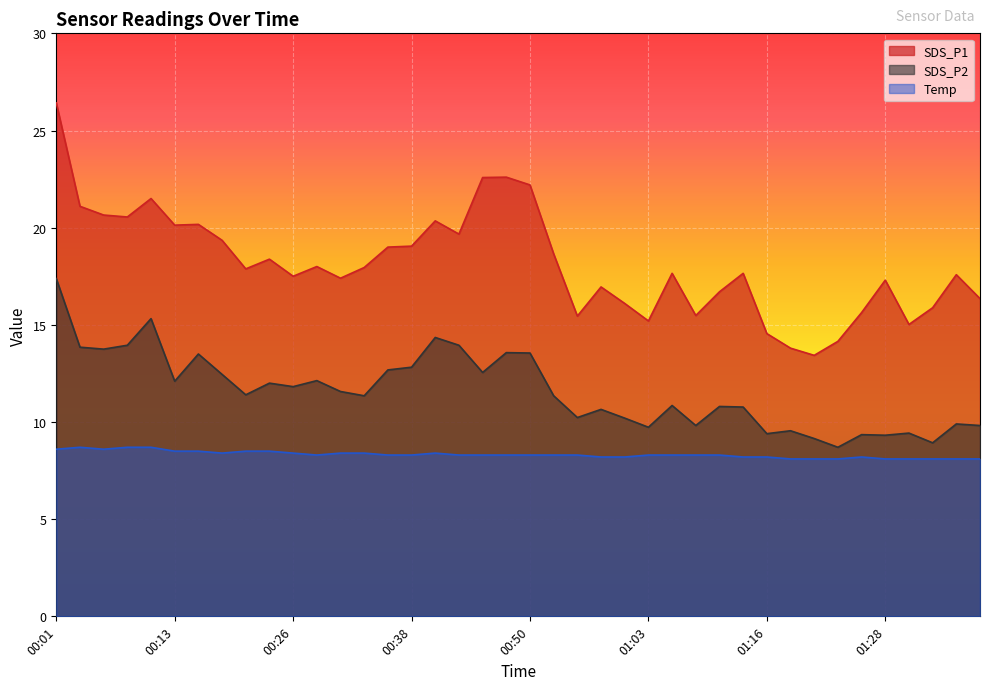

True or false: SDS_P2 and Temp intersect in this chart.

False